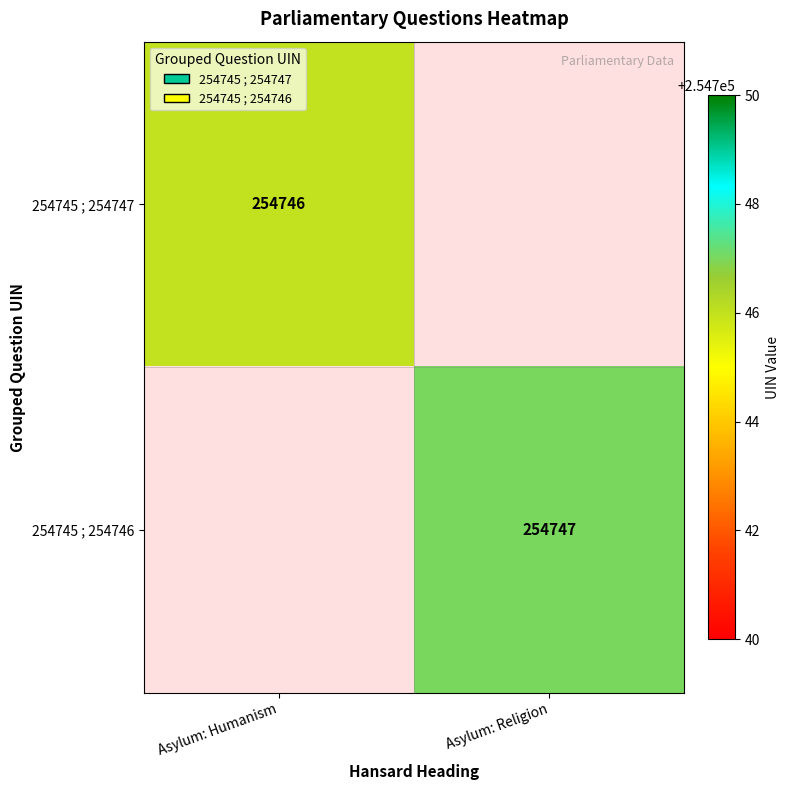

At how many categories does at least one series exceed 254746?

1